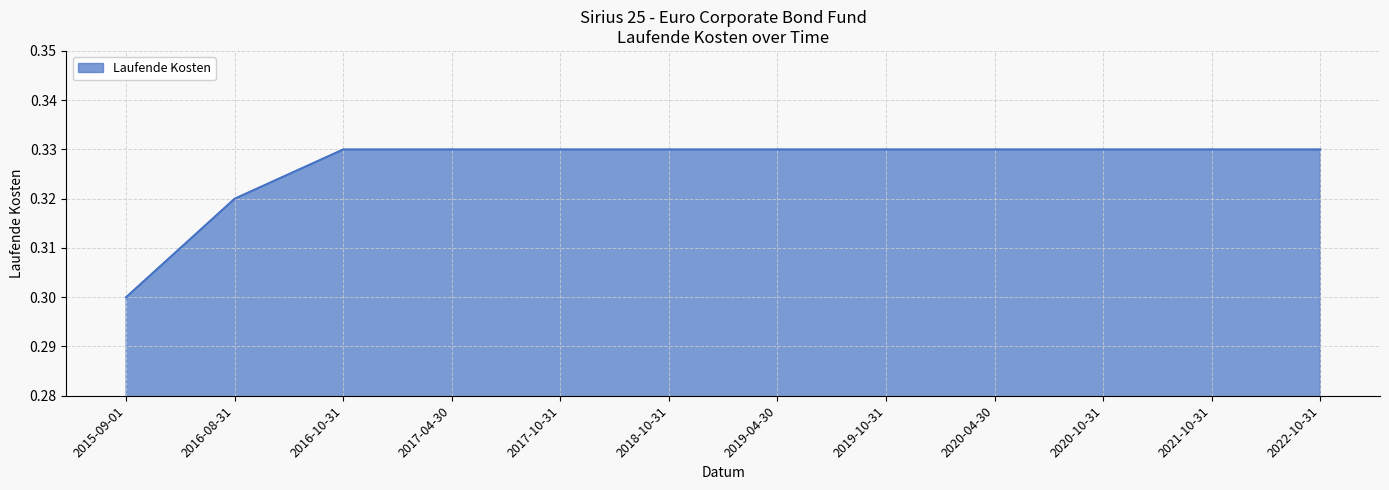

Which has a higher value, 2015-09-01 or 2021-10-31?

2021-10-31